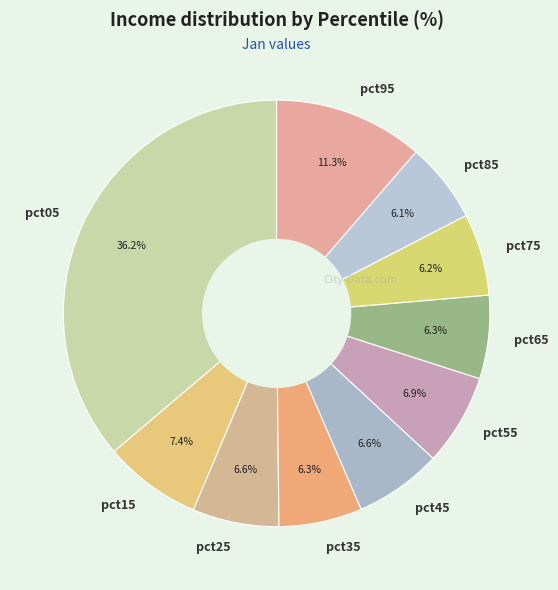

To the nearest percent, what portion does pct85 represent?

6%